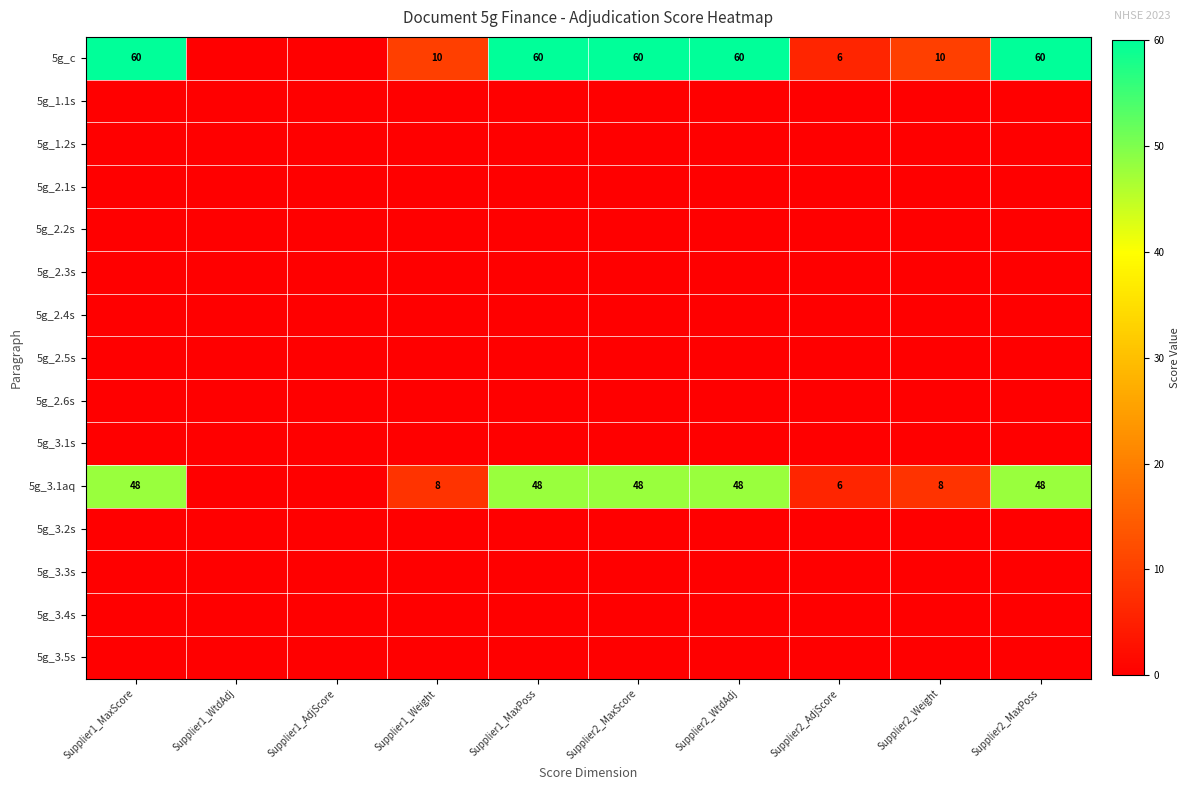

What is the sum of the 5g_c values at Supplier2_WtdAdj and Supplier2_Weight?

70